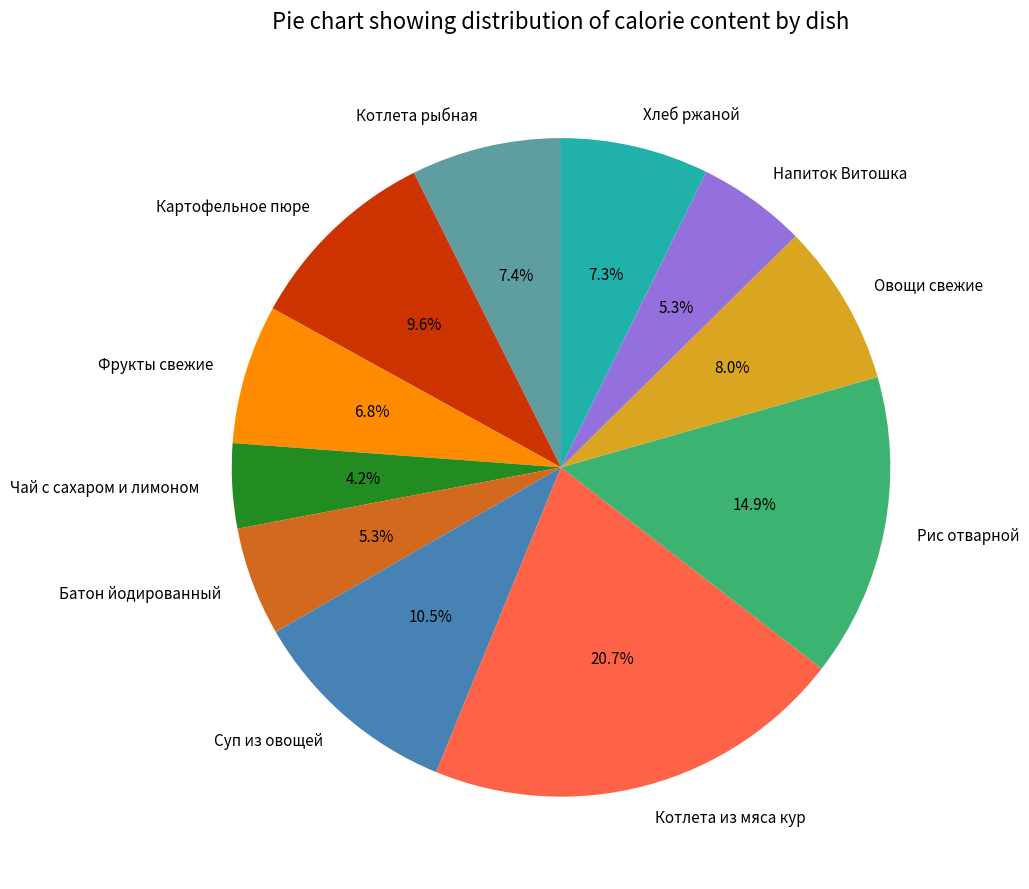

Does any single category account for the majority?

No